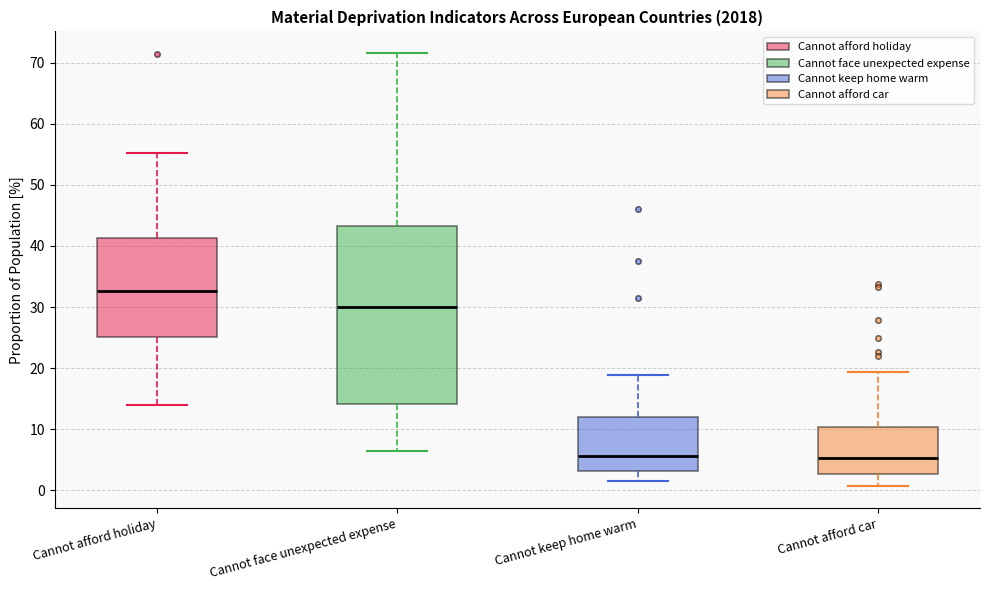

Comparing the boxes themselves (not the whiskers), which one is the tallest?

Cannot face unexpected expense